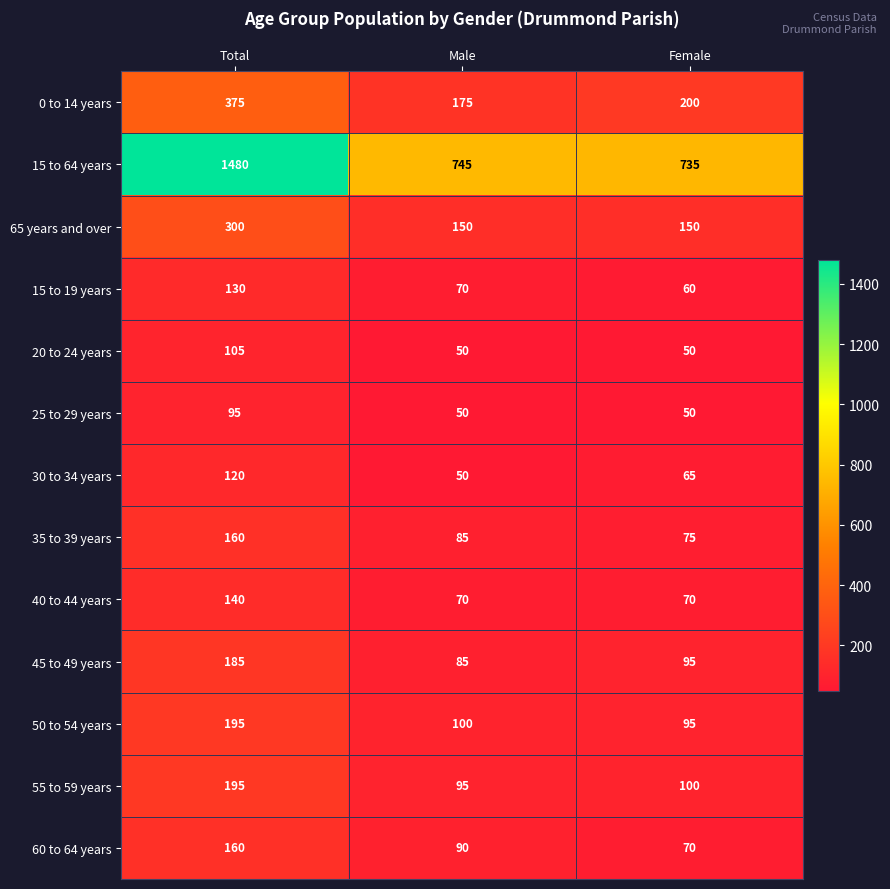

The 40 to 44 years series shows 99 at Female. True or false?

False